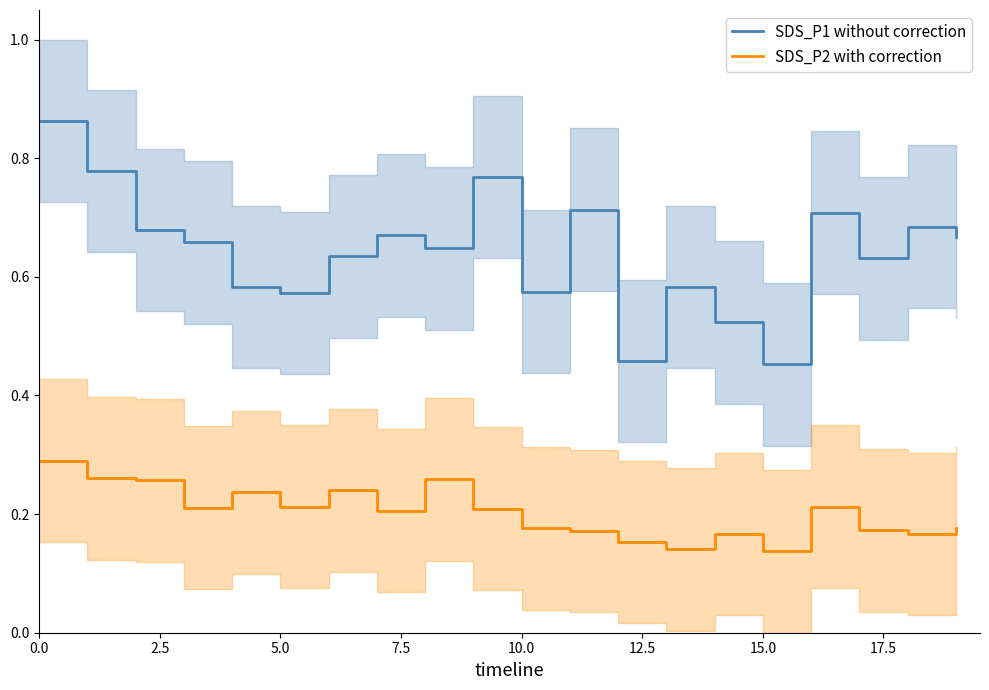

True or false: SDS_P2 with correction and SDS_P1 without correction cross at least once.

False